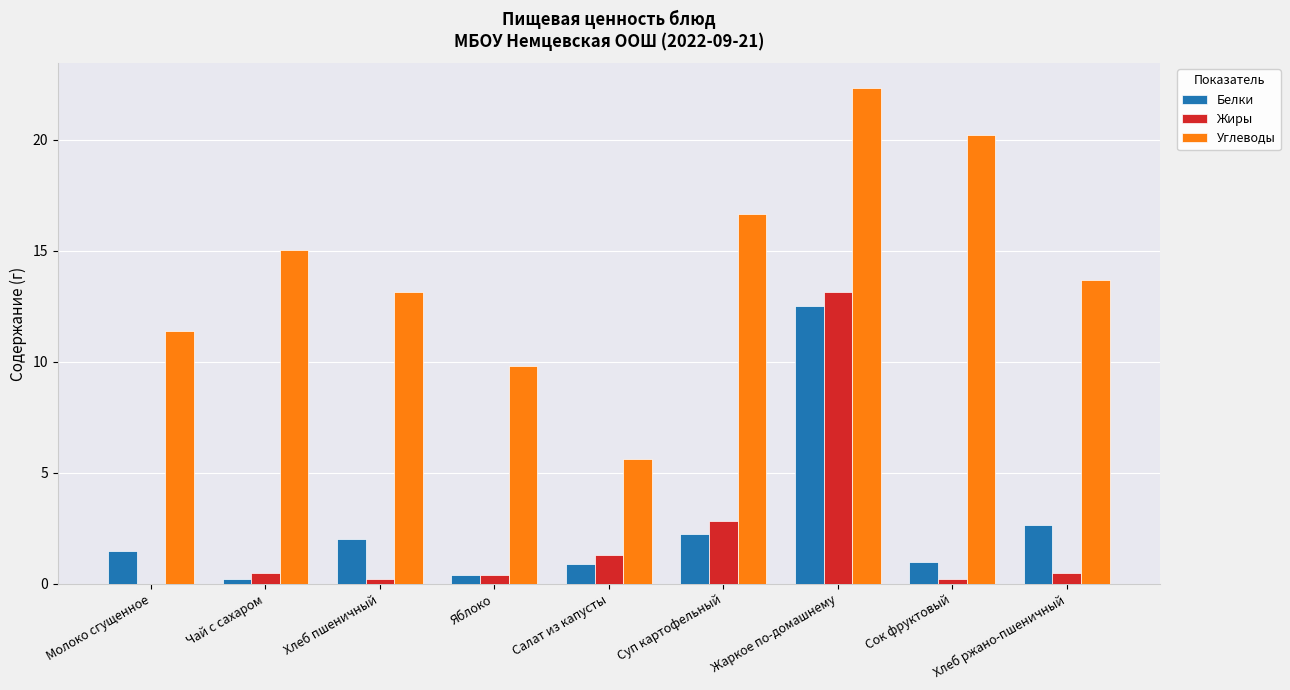

What is the sum of all Углеводы values?

127.8